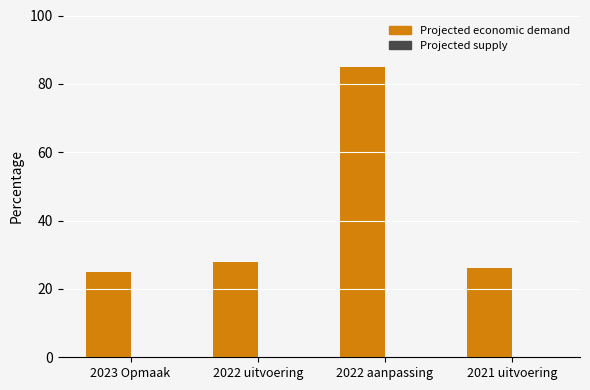

Between 2022 uitvoering and 2023 Opmaak, which is larger?

2022 uitvoering